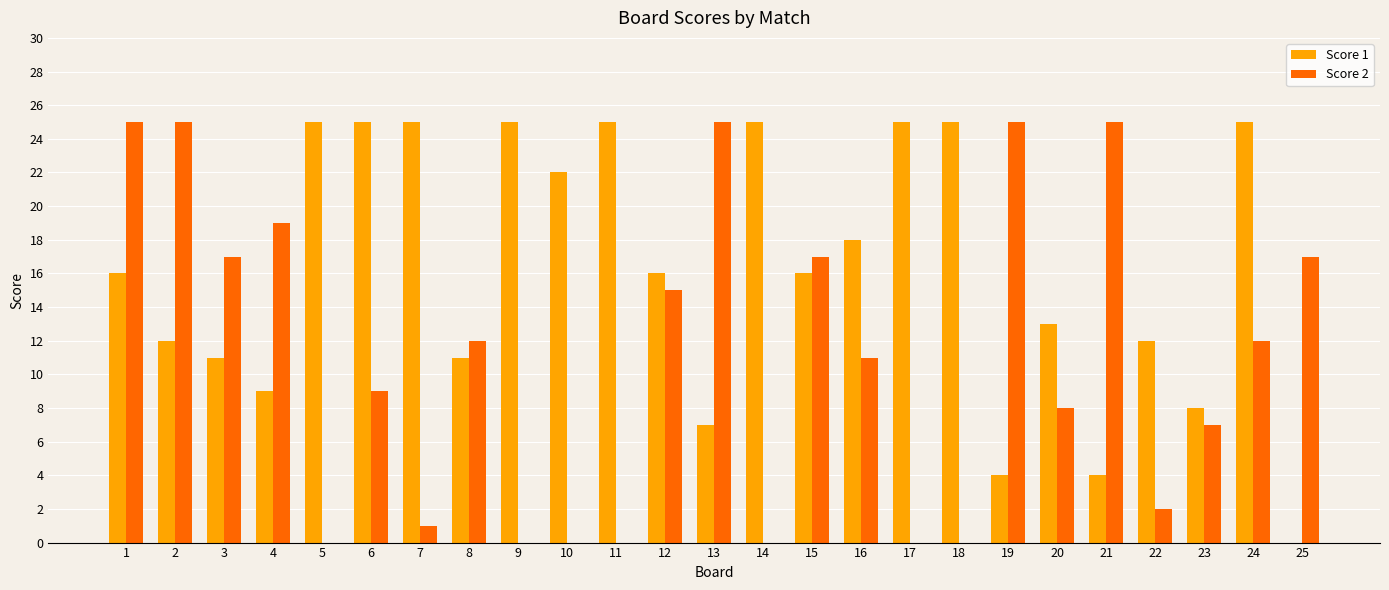

How many categories are shown in the chart?

25